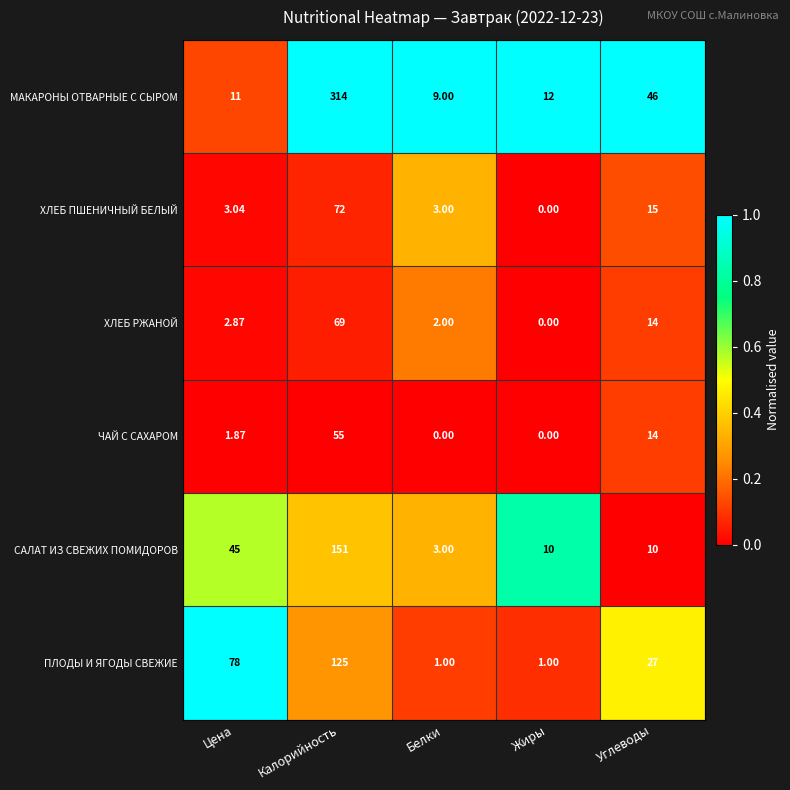

Rank the series by their maximum value, from highest to lowest.

МАКАРОНЫ ОТВАРНЫЕ С СЫРОМ, САЛАТ ИЗ СВЕЖИХ ПОМИДОРОВ, ПЛОДЫ И ЯГОДЫ СВЕЖИЕ, ХЛЕБ ПШЕНИЧНЫЙ БЕЛЫЙ, ХЛЕБ РЖАНОЙ, ЧАЙ С САХАРОМ